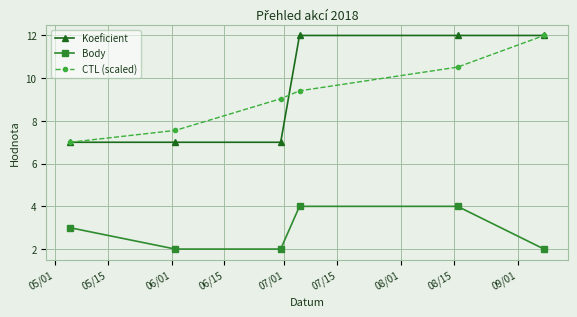

What is the value of the Body point at the 4th from the left?

4.0